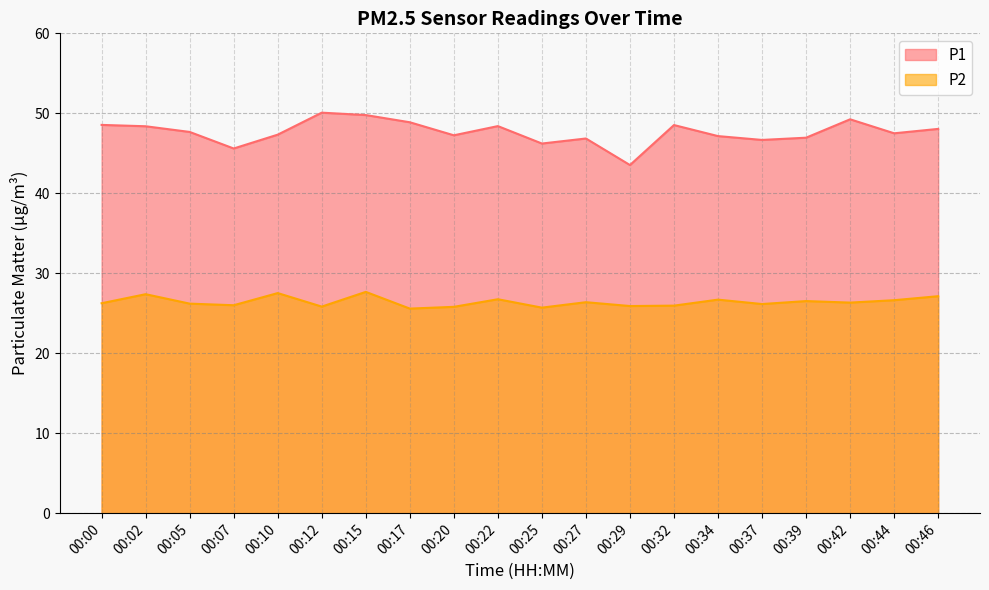

True or false: P2 has more than 0 interior local peaks.

True